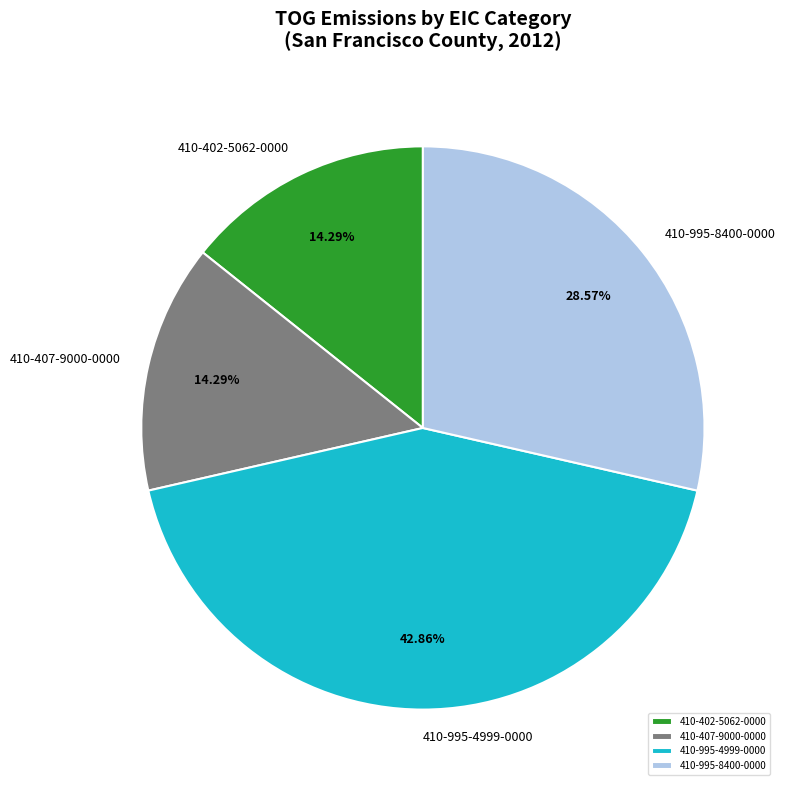

Count the number of slices in the pie.

4